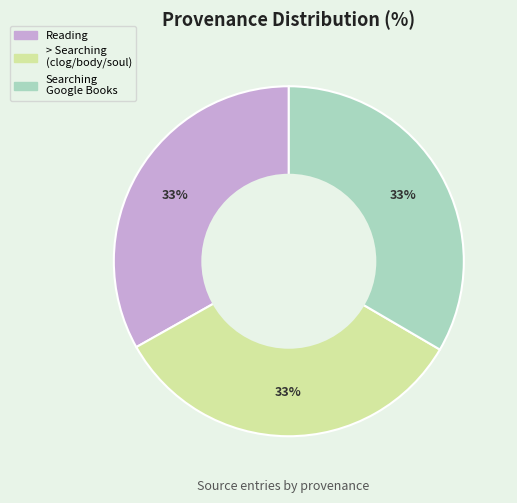

How many slices are in this pie chart?

3